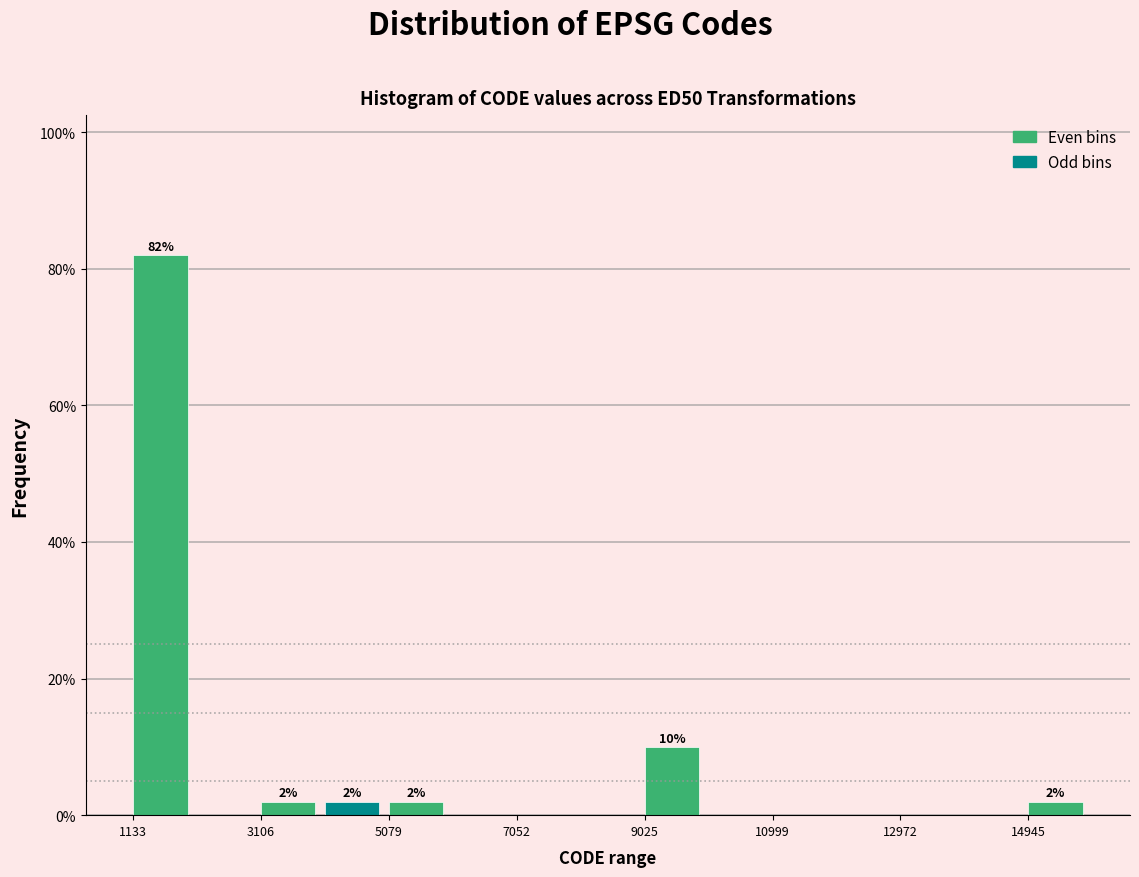

Which range on the x-axis has the tallest bar?

1200 to 2200